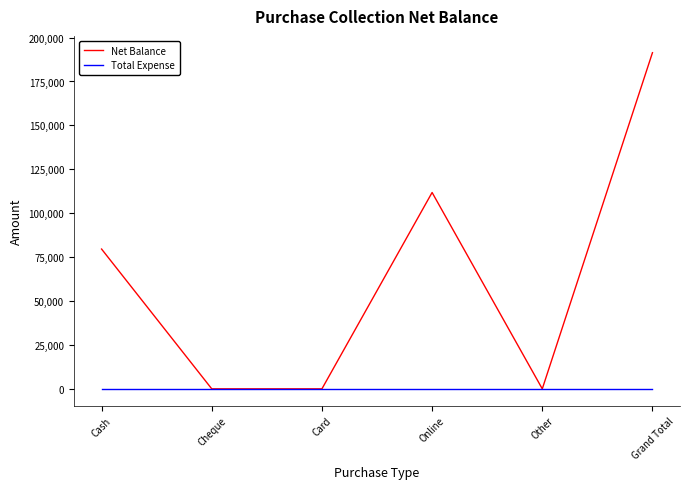

What are all the series names shown in the legend?

Net Balance, Total Expense